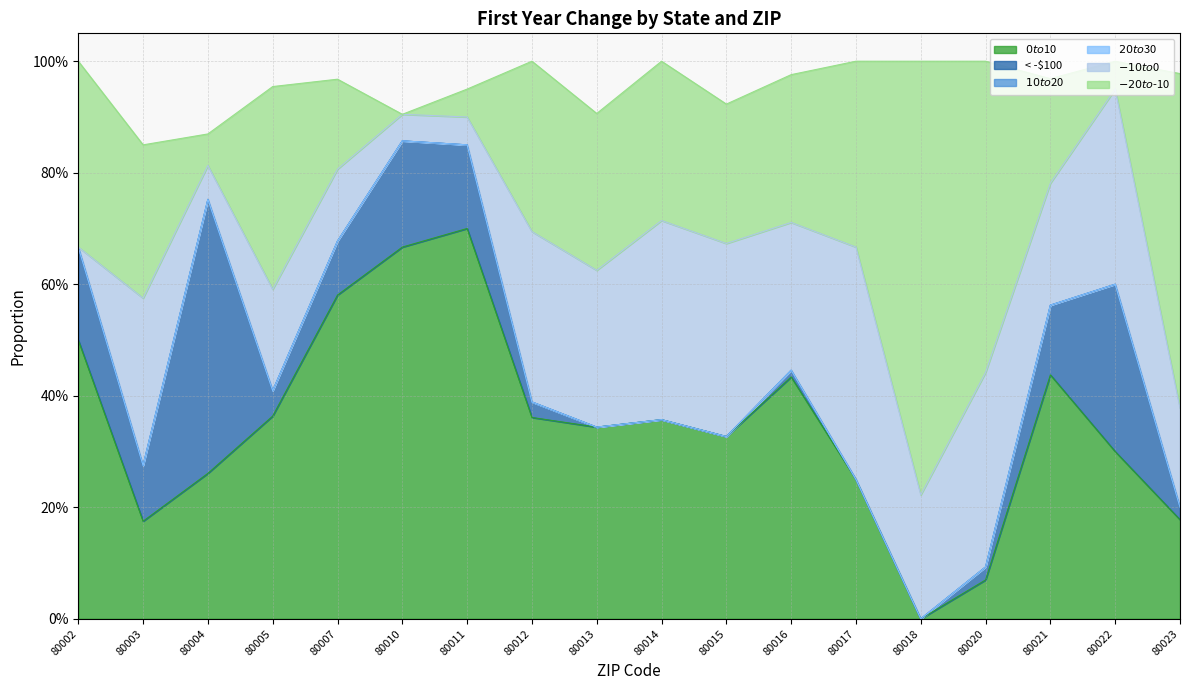

Between which two adjacent categories do $0 to $10 and < -$100 first intersect?

80003 and 80004